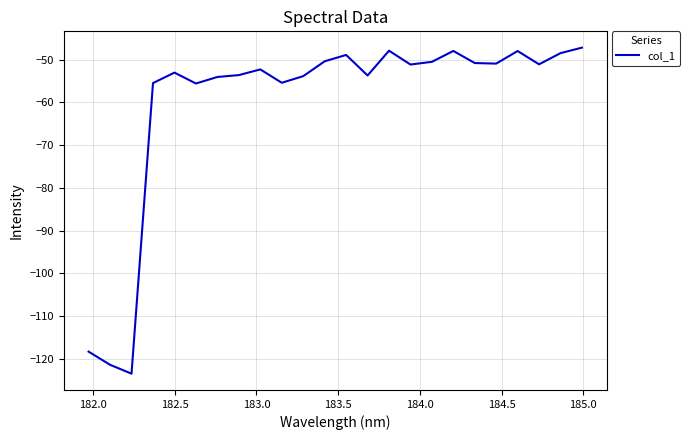

What is the smallest value displayed?

-123.5